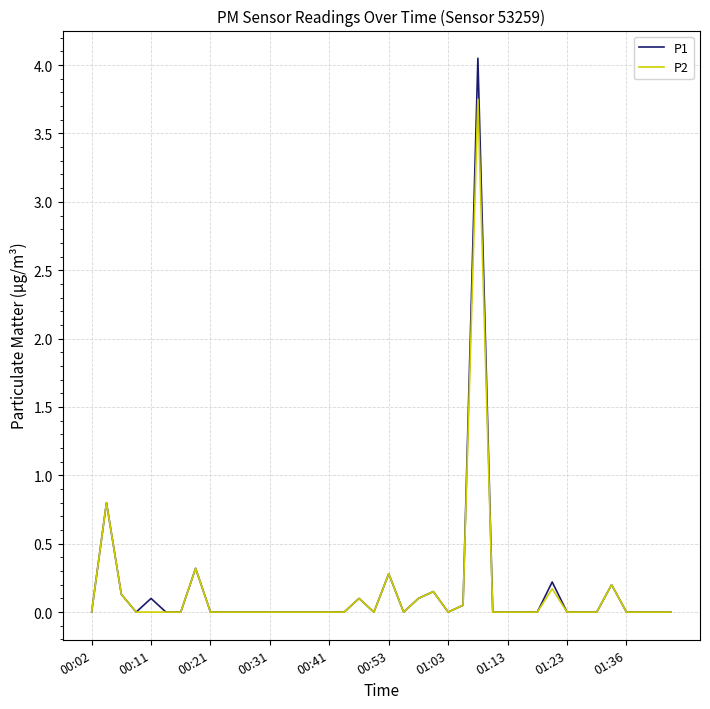

Rank the series by their maximum value, from lowest to highest.

P2, P1